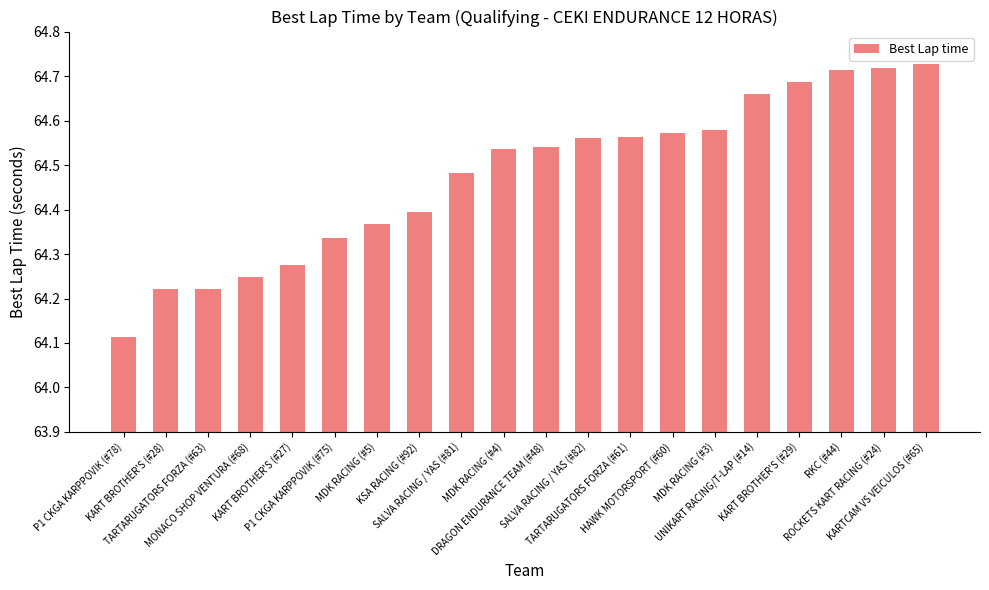

What position from the left is HAWK MOTORSPORT (#60)?

14